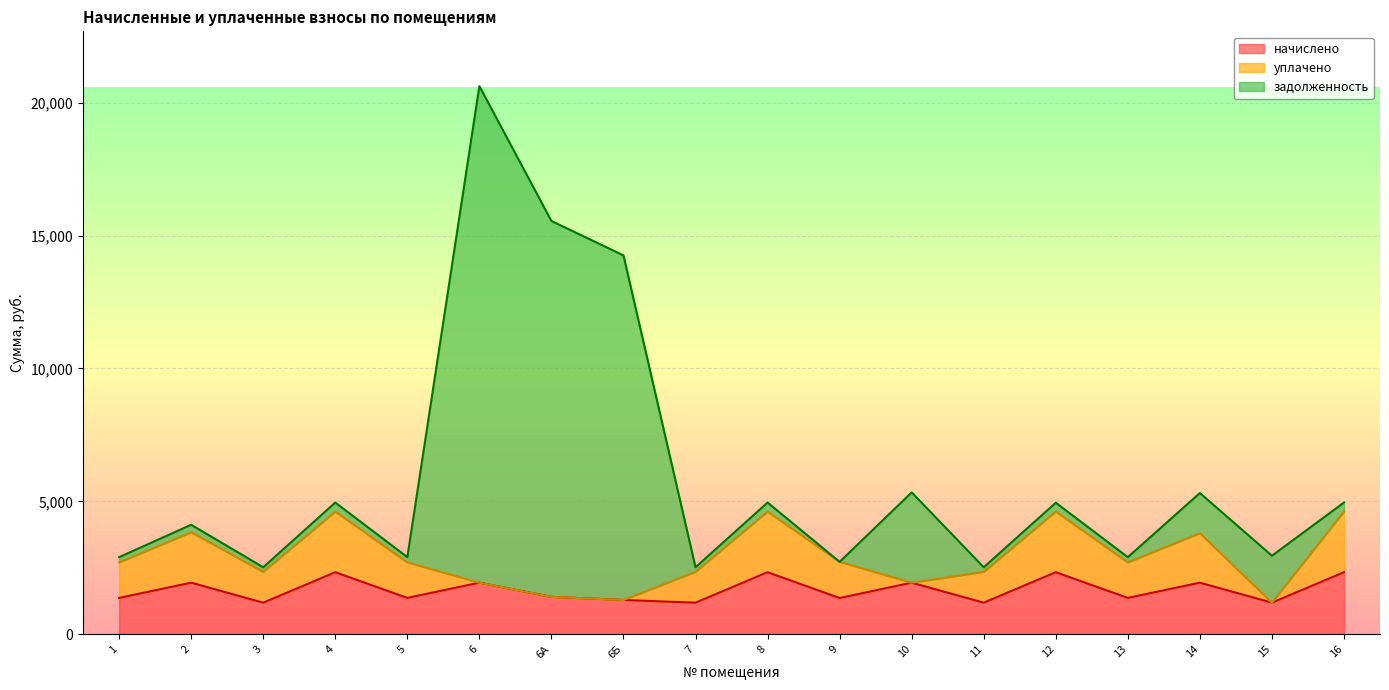

Does the chart display data point markers on the line(s)?

No